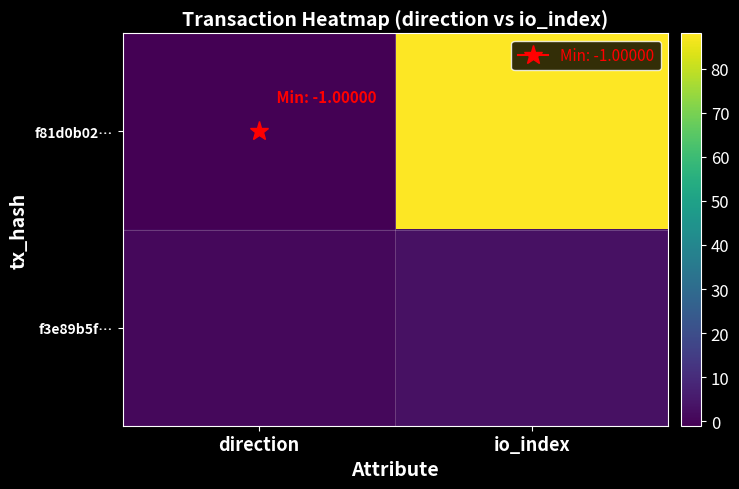

Which series has the widest spread of values?

f81d0b02…